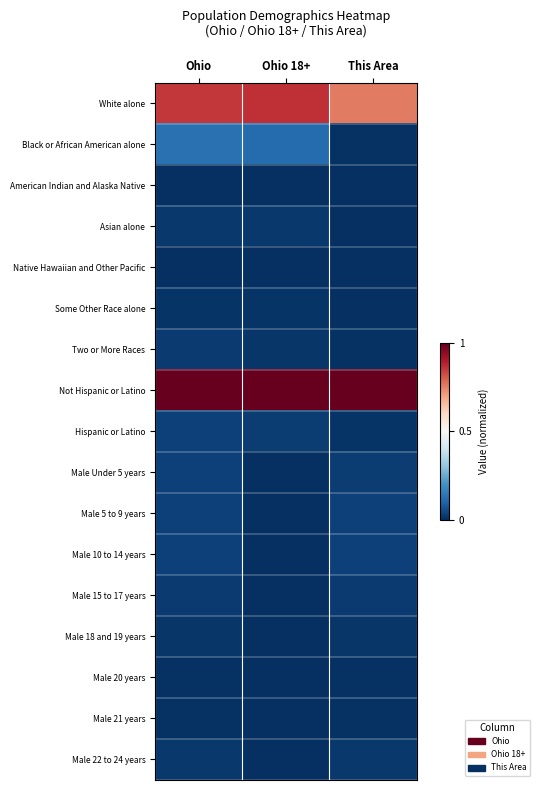

How many distinct data groups are displayed?

17